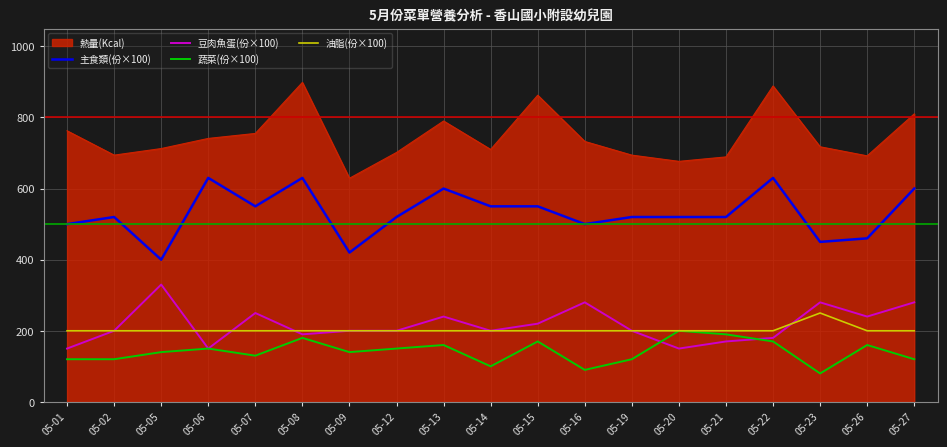

True or false: 主食類(份×100) has a value of 460.0 at 05-26.

True